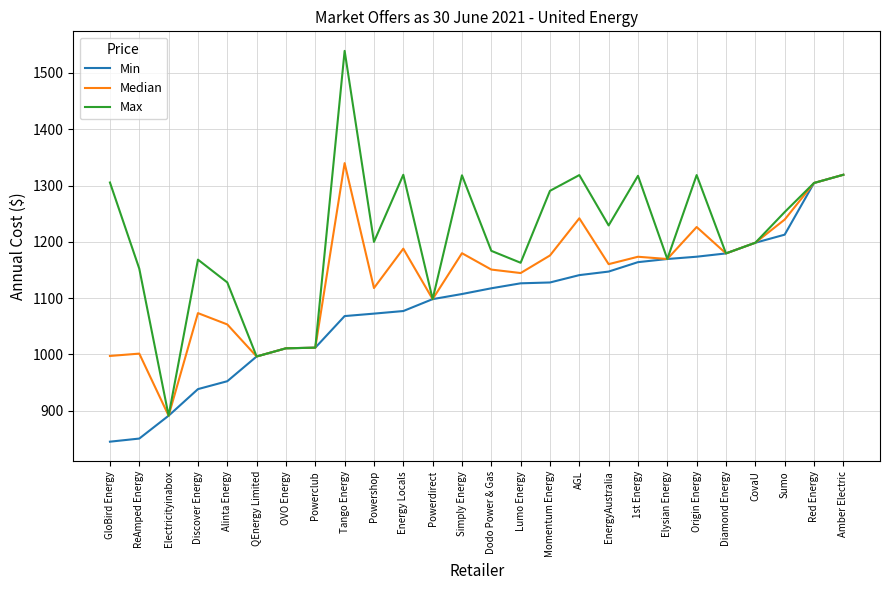

List the series in order of their overall mean, lowest first.

Min, Median, Max